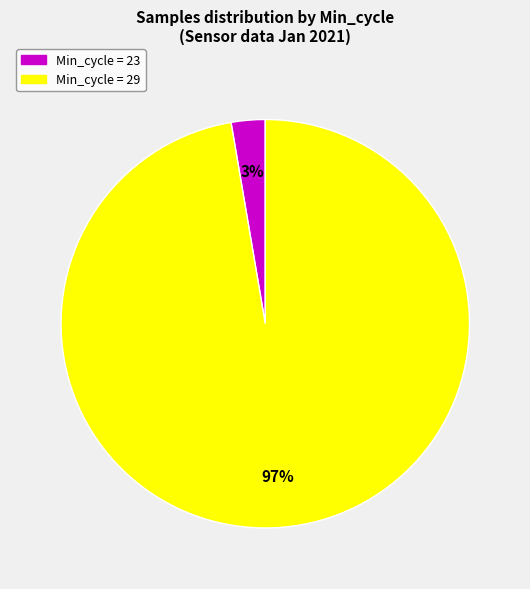

Does any single category account for the majority?

Yes